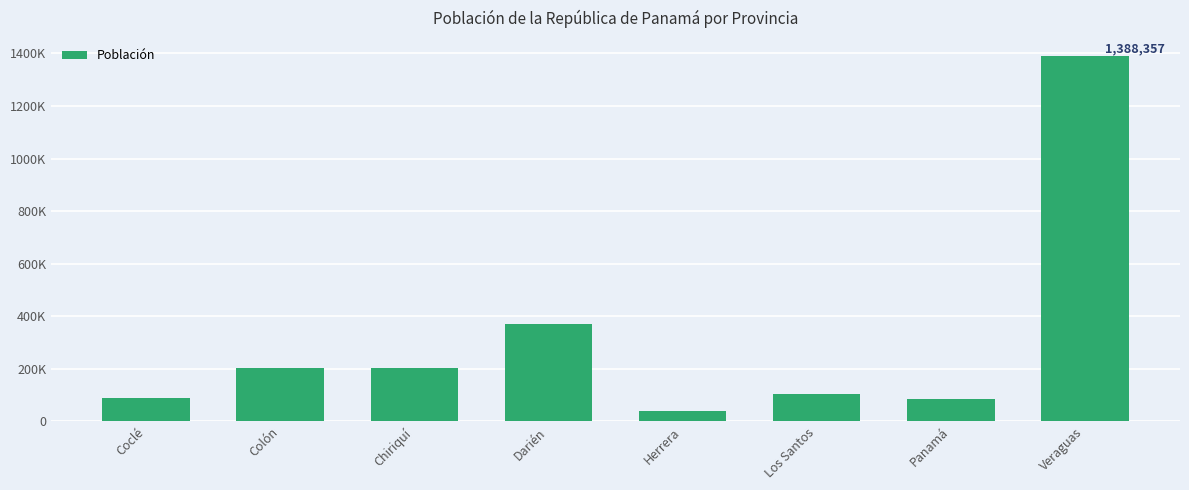

Which category has the highest value across all series?

Veraguas